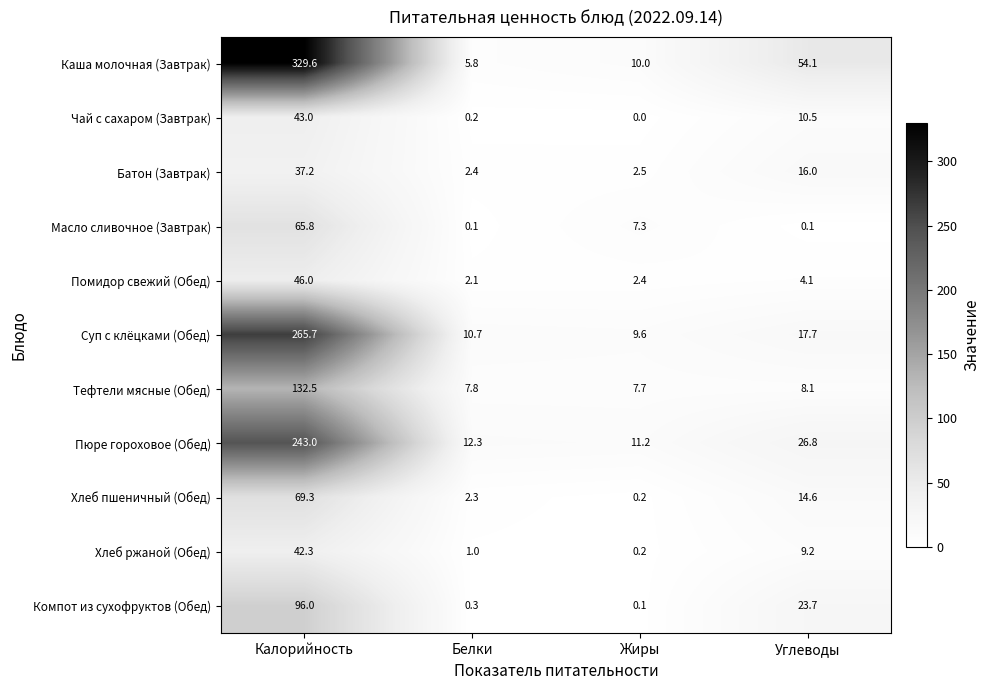

Is it true that Компот из сухофруктов (Обед) equals 35.4 at Углеводы?

False